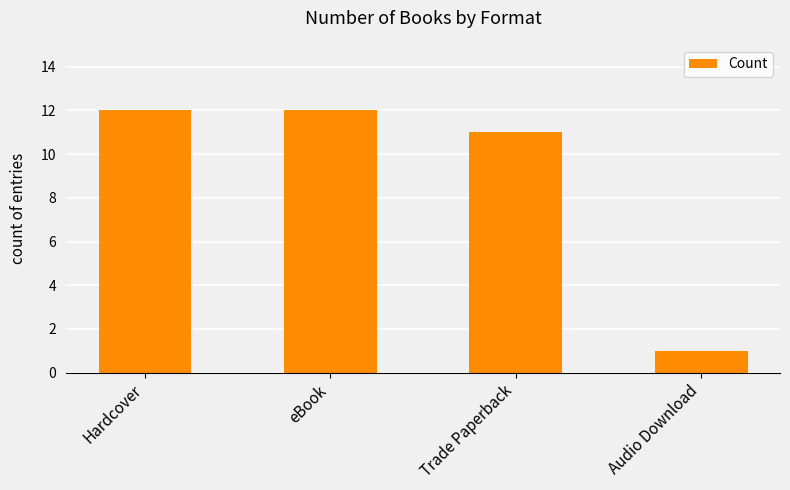

Is it true that the value at Hardcover is 12?

True